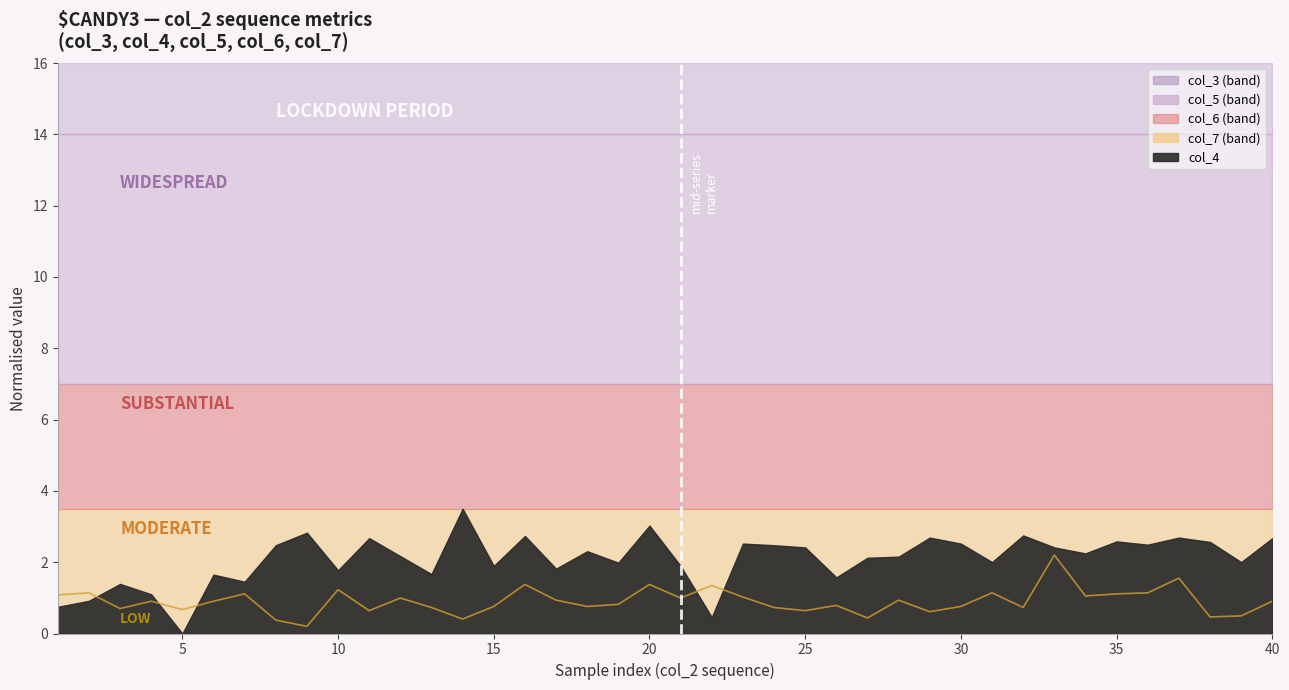

The chart shows a value of 1.7 at 22. True or false?

False